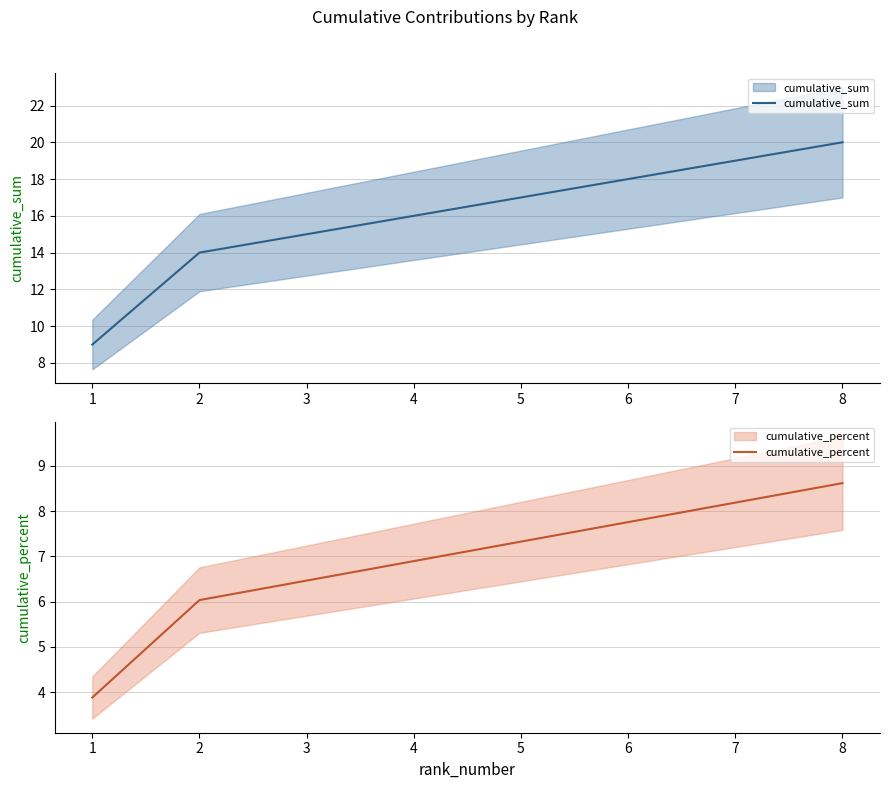

True or false: cumulative_sum and cumulative_percent intersect in this chart.

False